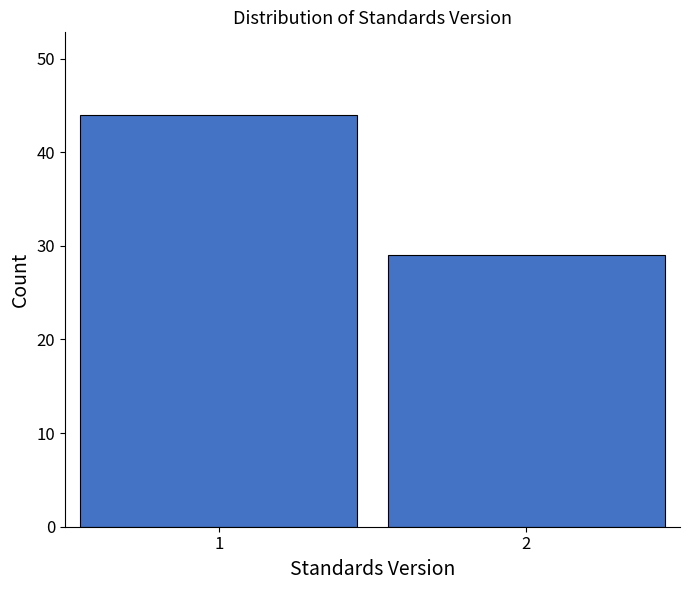

Reading left to right, what are all the values shown in this chart?

44	29